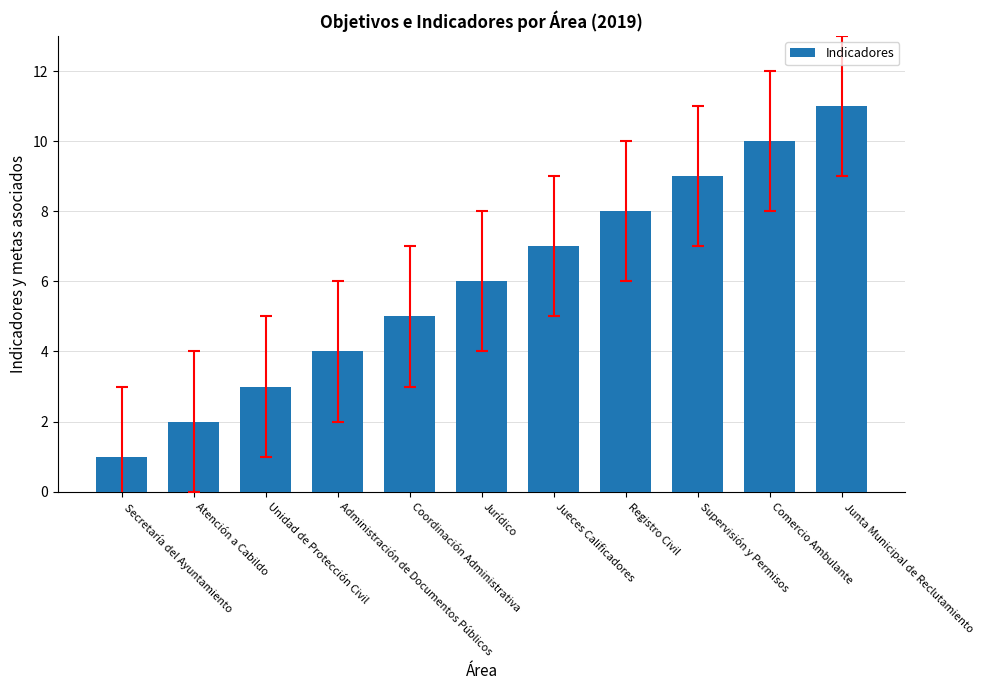

What is the label of the 11th bar from the right?

Secretaría del Ayuntamiento